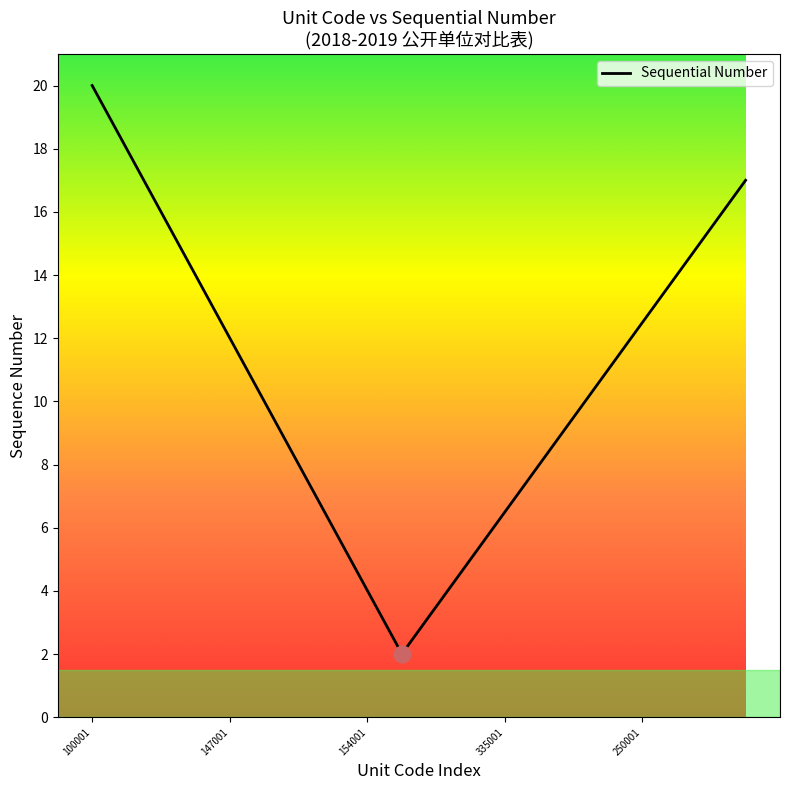

What is the minimum value shown in the chart?

2.1